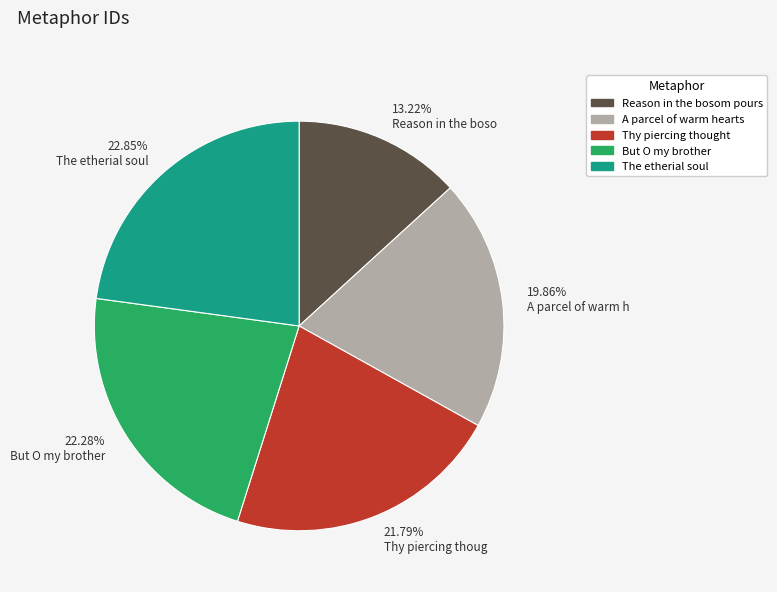

To the nearest percent, what is the difference between the largest and smallest slice percentages?

10%